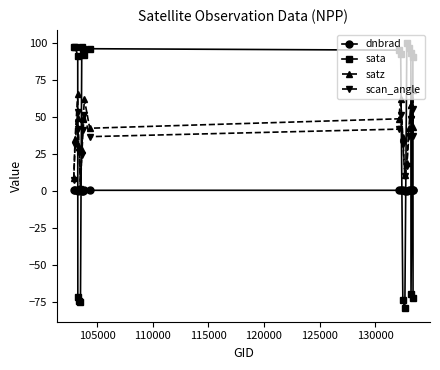

What is the lowest value of the sata series?

-79.7